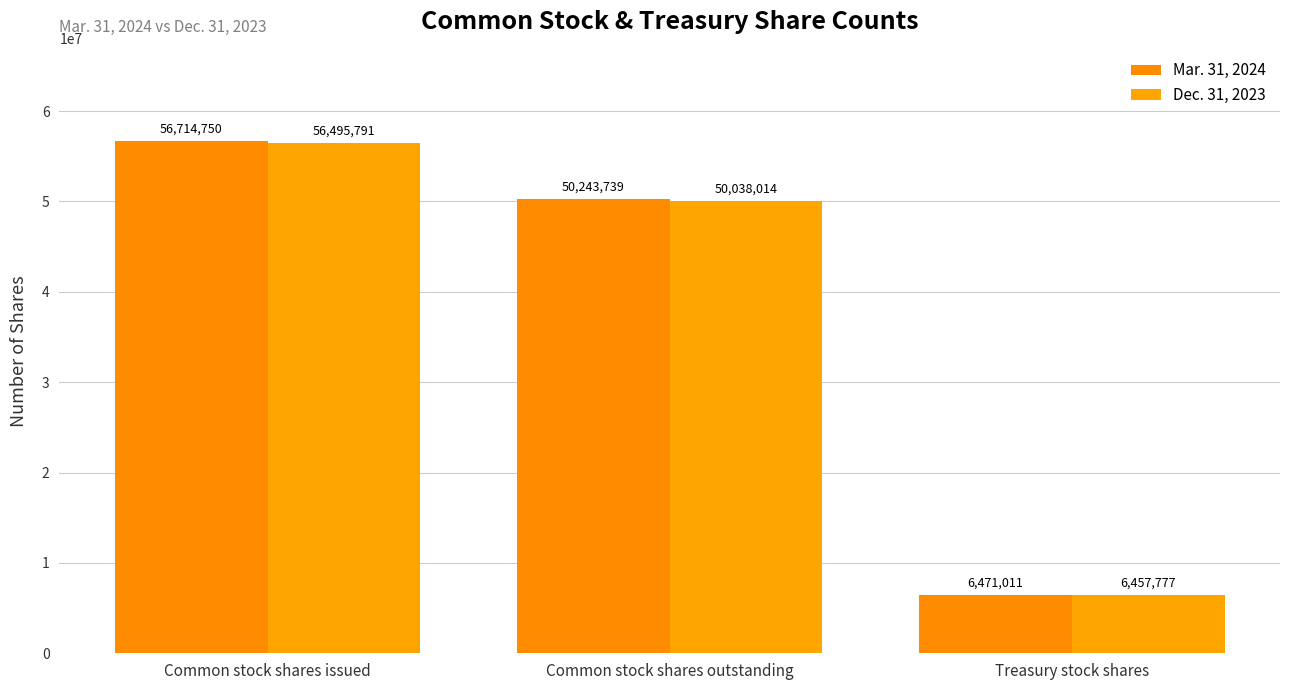

What is the difference between the second highest and minimum values in the Dec. 31, 2023 series?

43580237